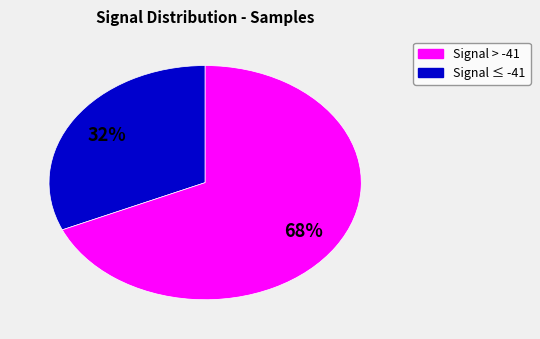

Is there any slice that represents more than half of the pie?

Yes